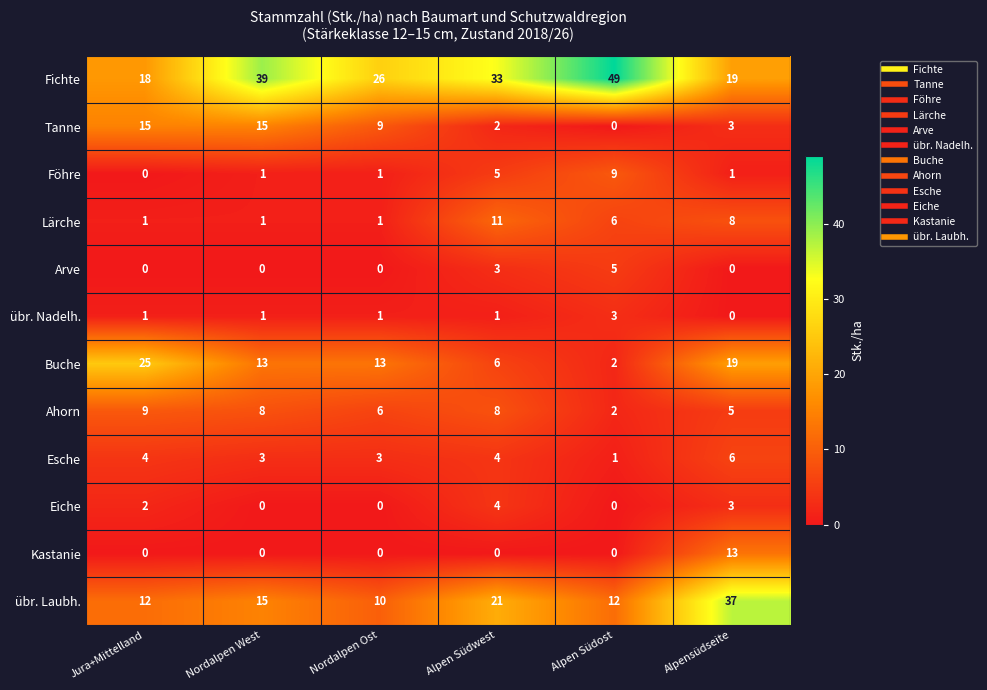

At which label does Buche first exceed 13?

Jura+Mittelland